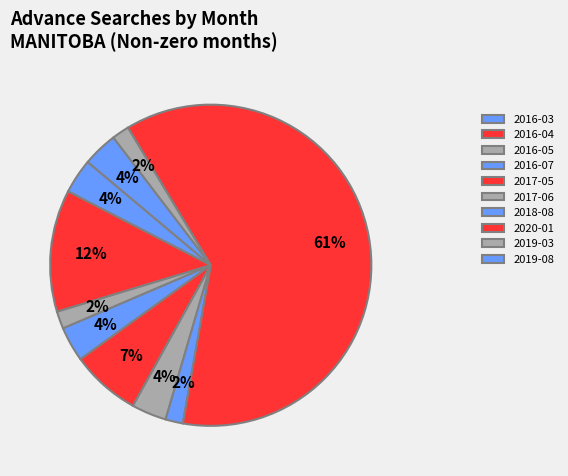

How many segments does this pie chart have?

10